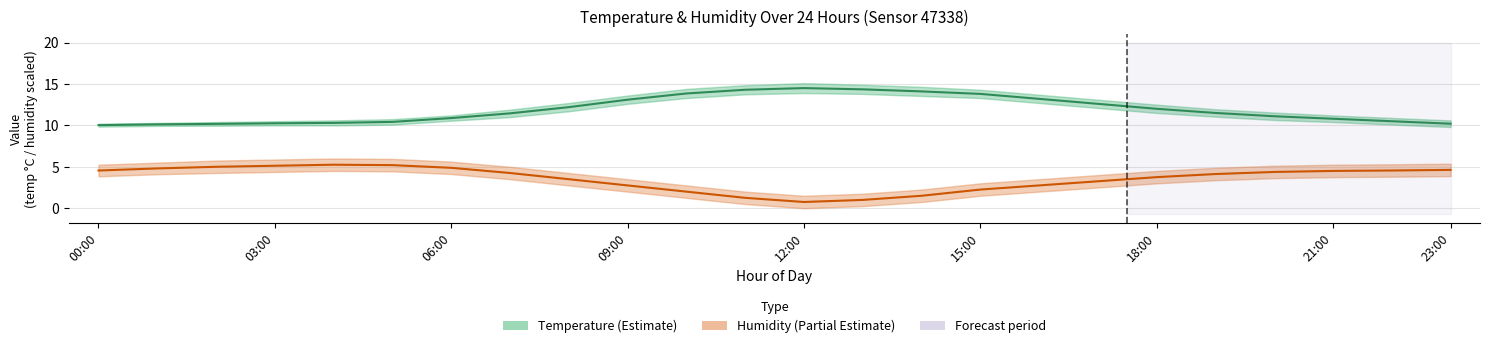

At 10, list the series in order from smallest to largest.

Humidity (%) [scaled], Temperature (°C)